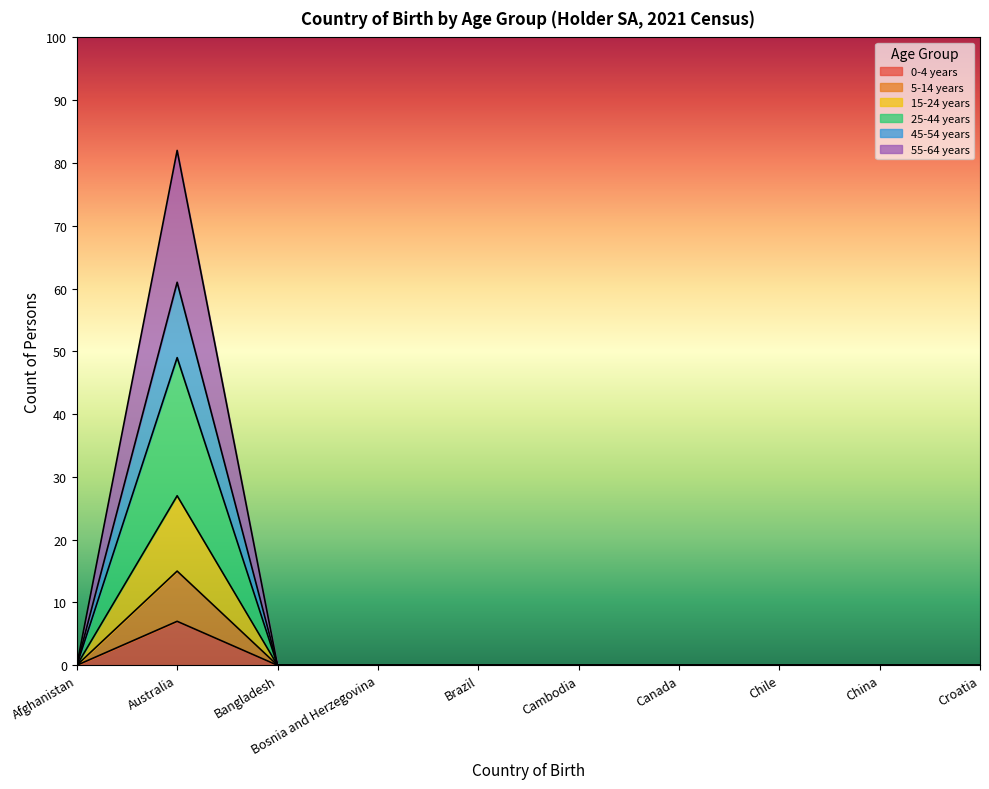

What is the difference between the maximum and minimum values in the 0-4 years series?

7